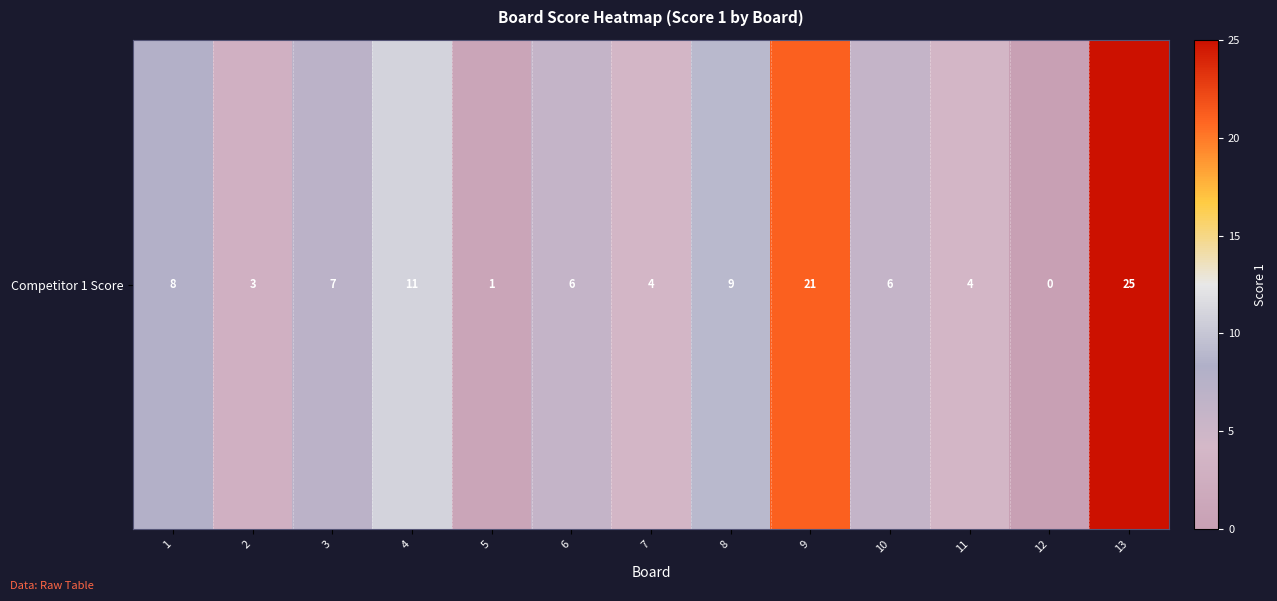

List the labels in order of value, smallest first.

12, 5, 2, 7, 11, 6, 10, 3, 1, 8, 4, 9, 13